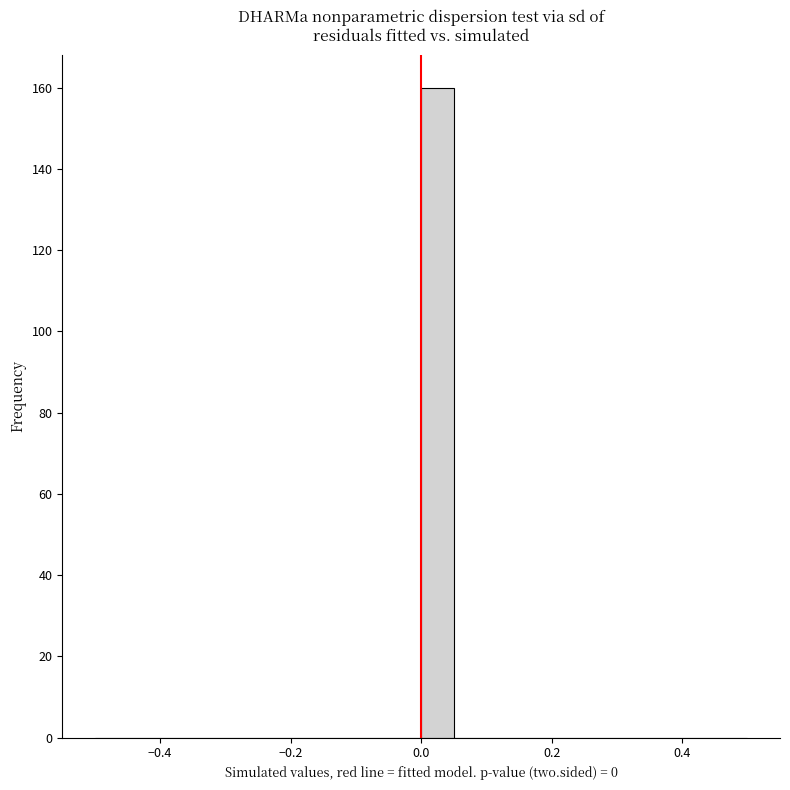

Read against the x-axis, roughly where is the centre of the tallest bar?

0.02